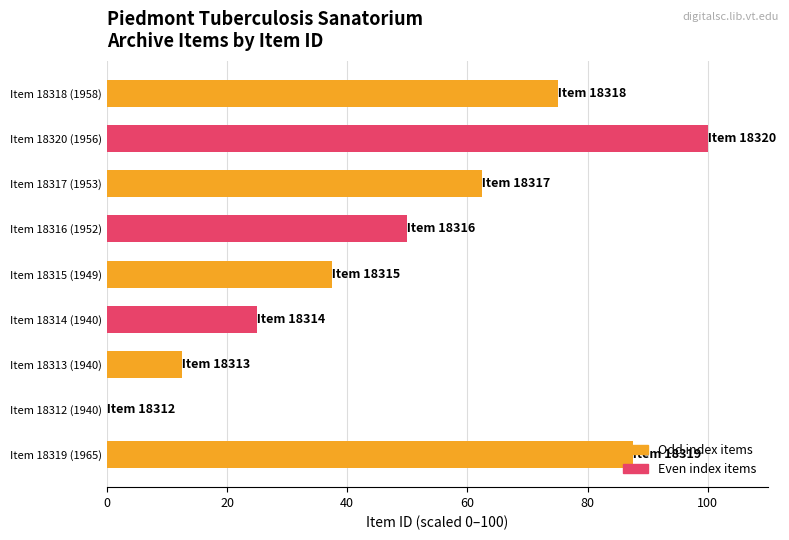

Is it true that the value at Item 18320 (1956) is 20.0?

False